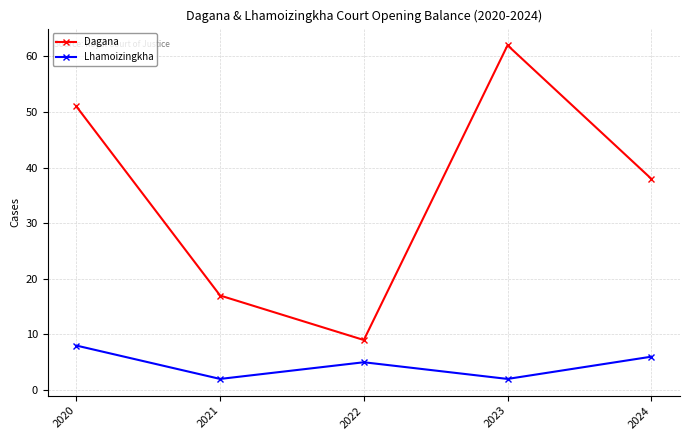

Reading right to left, transcribe all the data shown in this chart.

Dagana: 2024=38	2023=62	2022=9	2021=17	2020=51
Lhamoizingkha: 2024=6	2023=2	2022=5	2021=2	2020=8